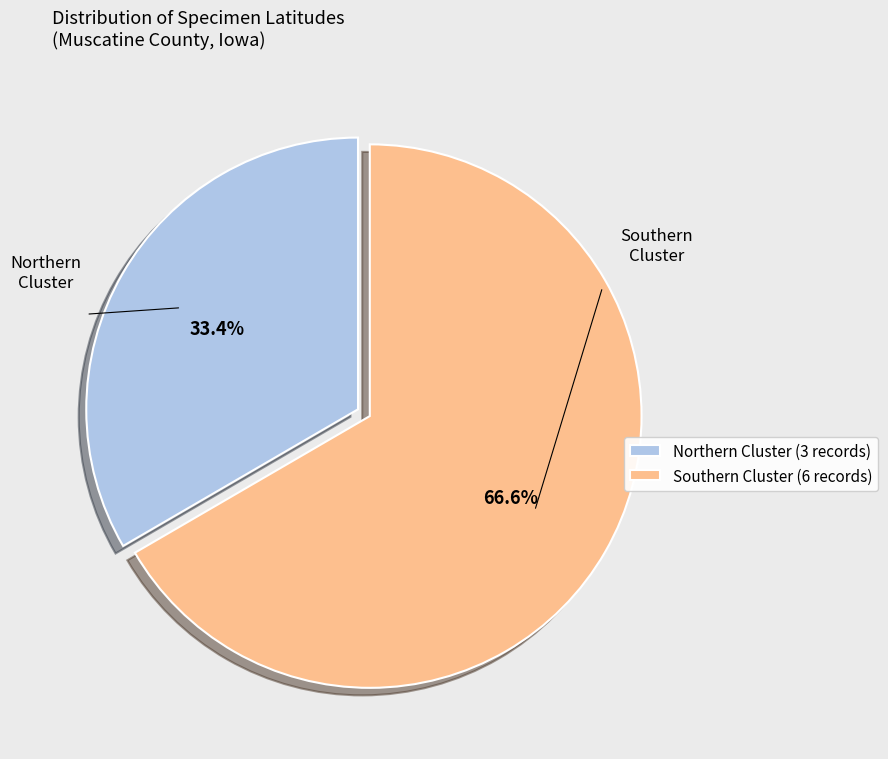

Is there any slice that represents more than half of the pie?

Yes